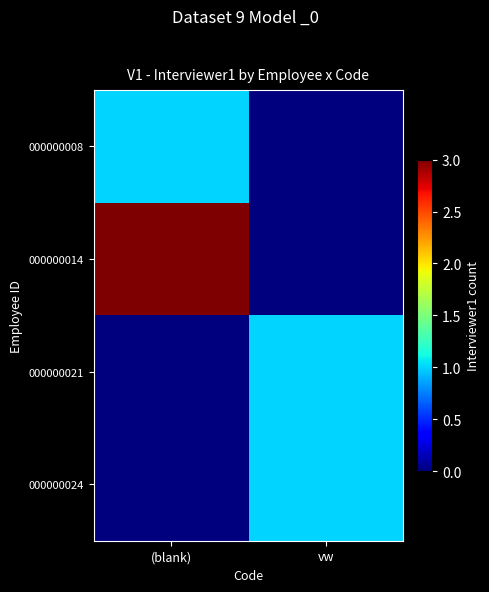

Reading right to left, transcribe all the data shown in this chart.

000000008: vw=0	(blank)=1
000000014: vw=0	(blank)=3
000000021: vw=1	(blank)=0
000000024: vw=1	(blank)=0